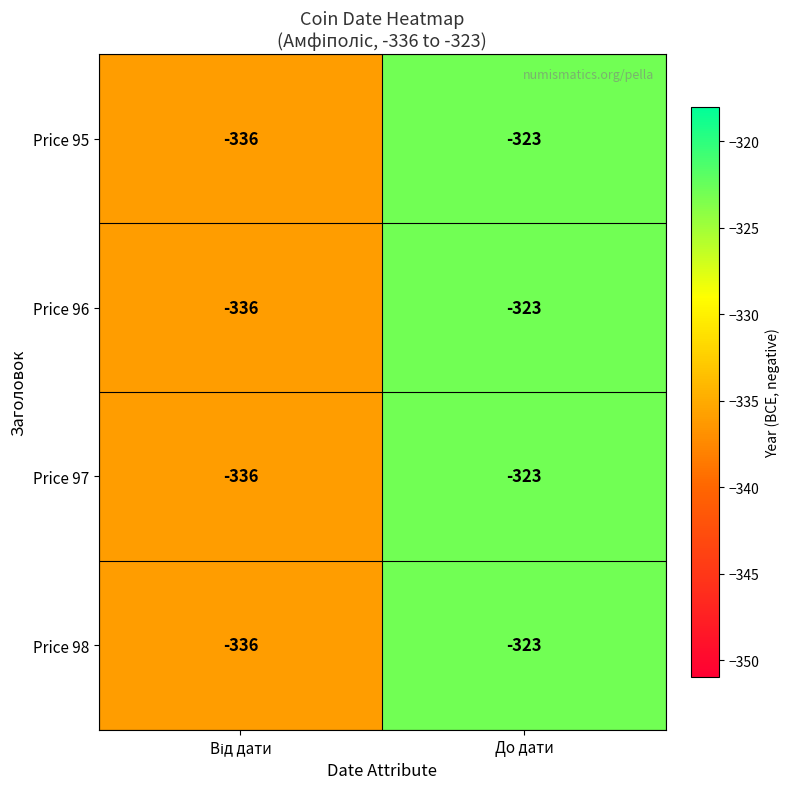

Where is Price 96 nearest to the value -329?

До дати